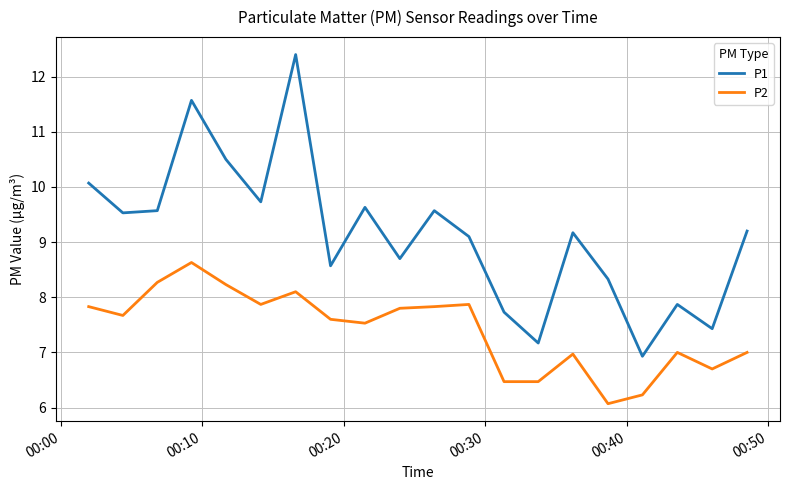

What is the highest value of the P1 series?

12.4